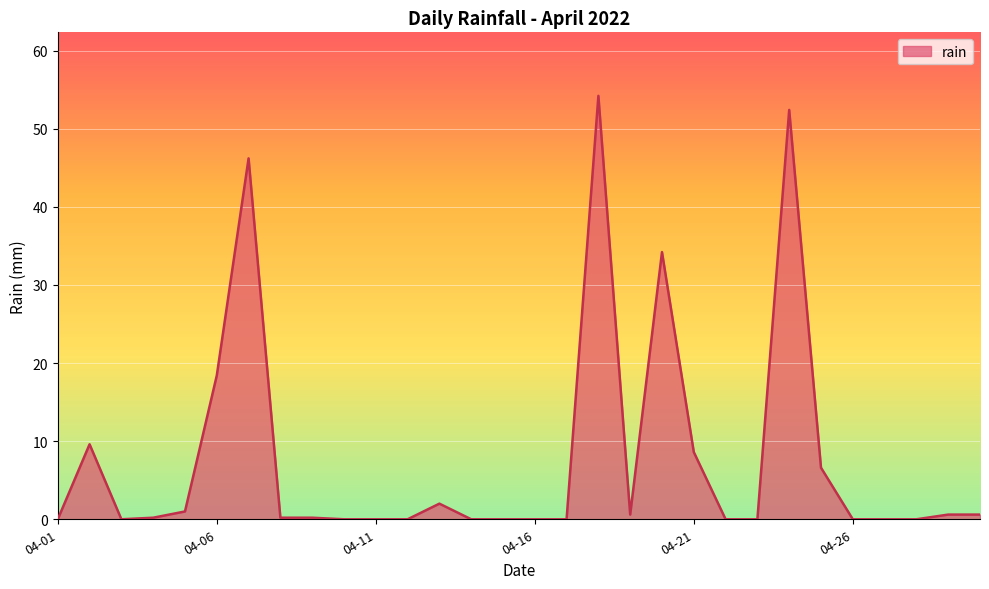

Reading left to right, extract all data points from this chart.

0.0	9.6	0.0	0.2	1.0	18.4	46.2	0.2	0.2	0.0	0.0	0.0	2.0	0.0	0.0	0.0	0.0	54.2	0.6	34.2	8.6	0.0	0.0	52.4	6.6	0.0	0.0	0.0	0.6	0.6